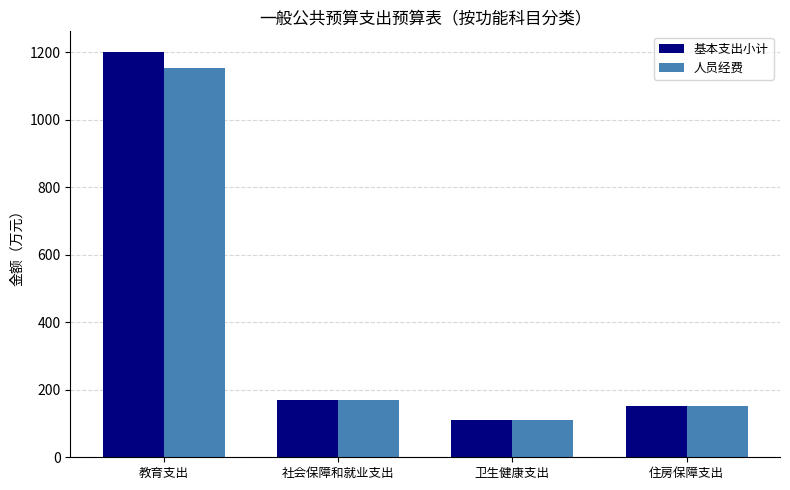

What is the value of the 人员经费 bar at the 1st from the left?

1154.6